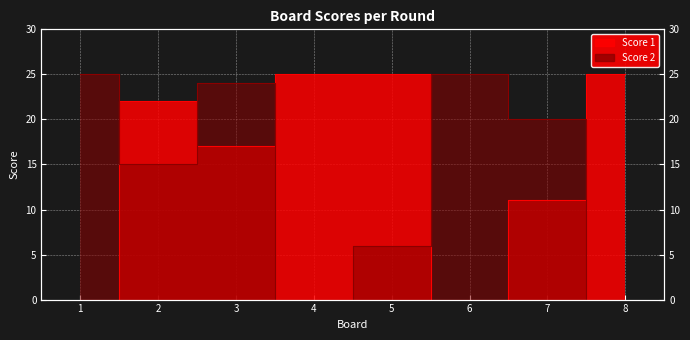

What is the difference between the Score 1 values at 7 and 6?

11